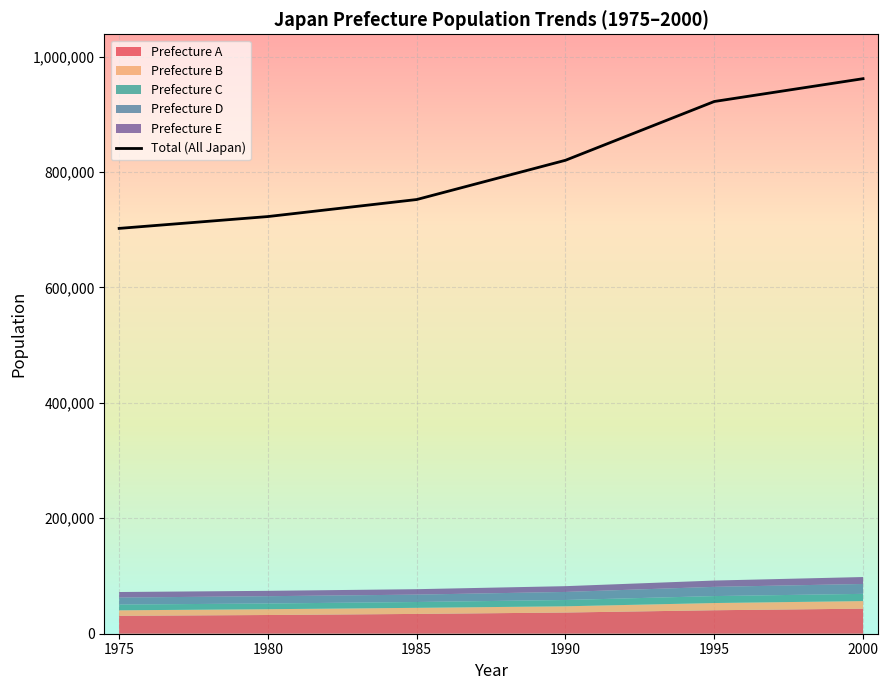

What is the sum of the values at 1995 and 1975?

1624414